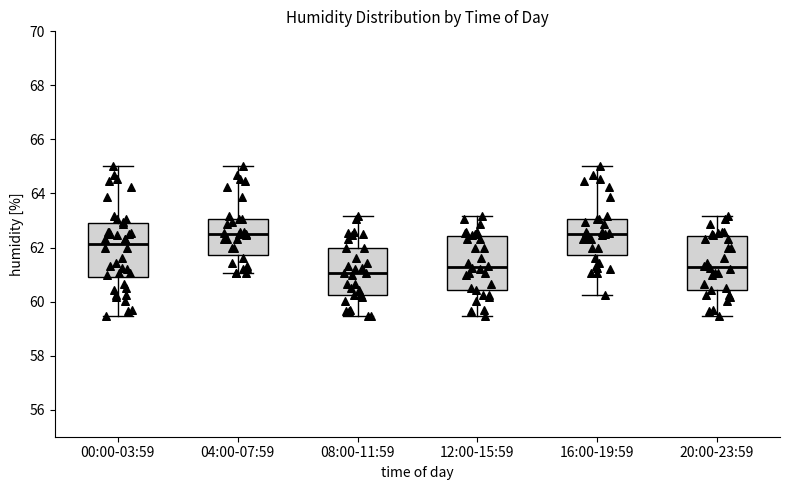

Reading left to right, read every box against the y-axis: the position of its median line, the range the box covers, and the ends of its whiskers. The values are not printed on the chart, so give them approximately, as read against the axis.

00:00-03:59: median 62.2, box 60.8 to 62.8, whiskers 59.4 to 65.0
04:00-07:59: median 62.6, box 61.8 to 63.0, whiskers 61.0 to 65.0
08:00-11:59: median 61.0, box 60.2 to 62.0, whiskers 59.4 to 63.2
12:00-15:59: median 61.2, box 60.4 to 62.4, whiskers 59.4 to 63.2
16:00-19:59: median 62.6, box 61.8 to 63.0, whiskers 60.2 to 65.0
20:00-23:59: median 61.2, box 60.4 to 62.4, whiskers 59.4 to 63.2